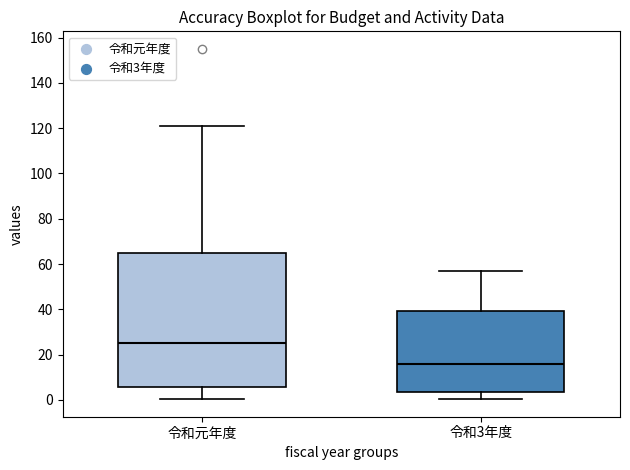

Reading left to right, read every box against the y-axis: the position of its median line, the range the box covers, and the ends of its whiskers. The values are not printed on the chart, so give them approximately, as read against the axis.

令和元年度: median 26, box 6 to 64, whiskers 0 to 122
令和3年度: median 16, box 4 to 40, whiskers 0 to 58